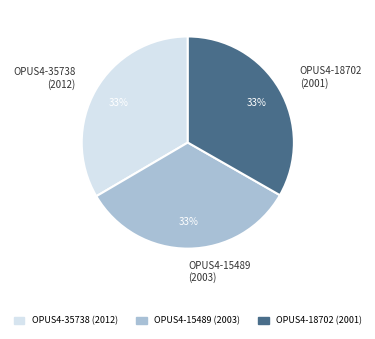

To the nearest percent, what is the average slice percentage?

33%